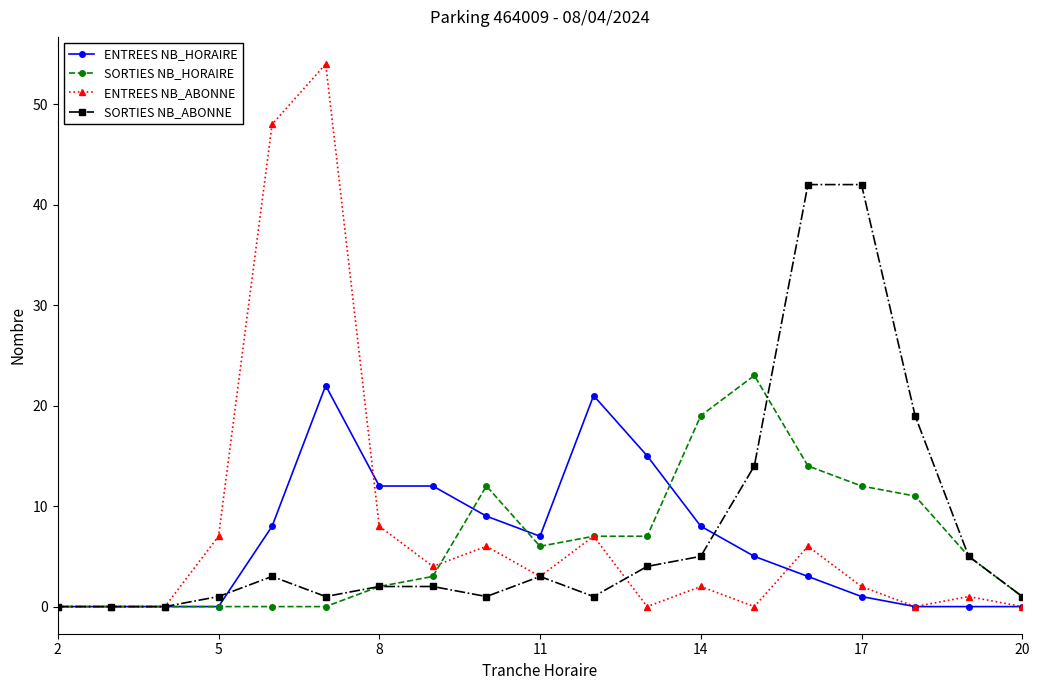

Which series has the widest spread of values?

ENTREES NB_ABONNE